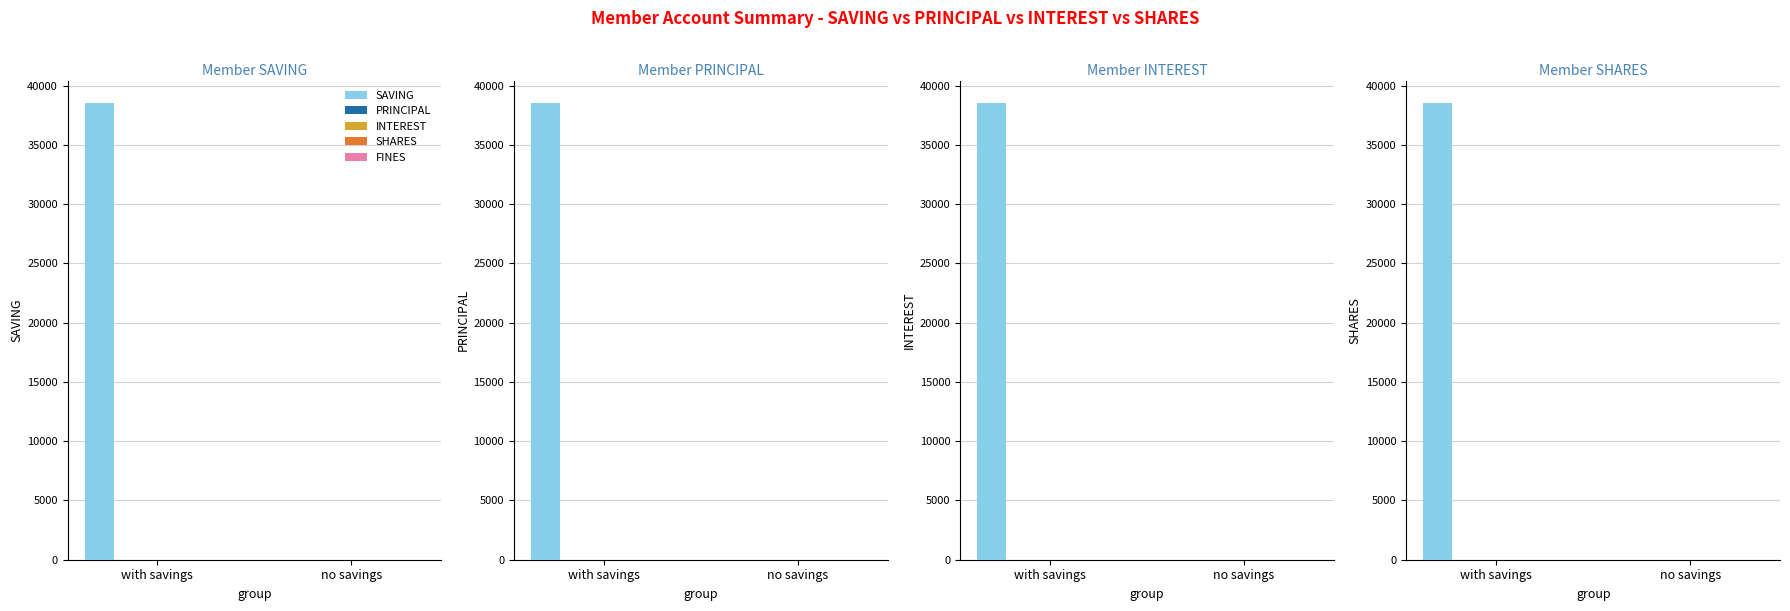

Between with savings and no savings, which series saw the biggest shift?

SAVING